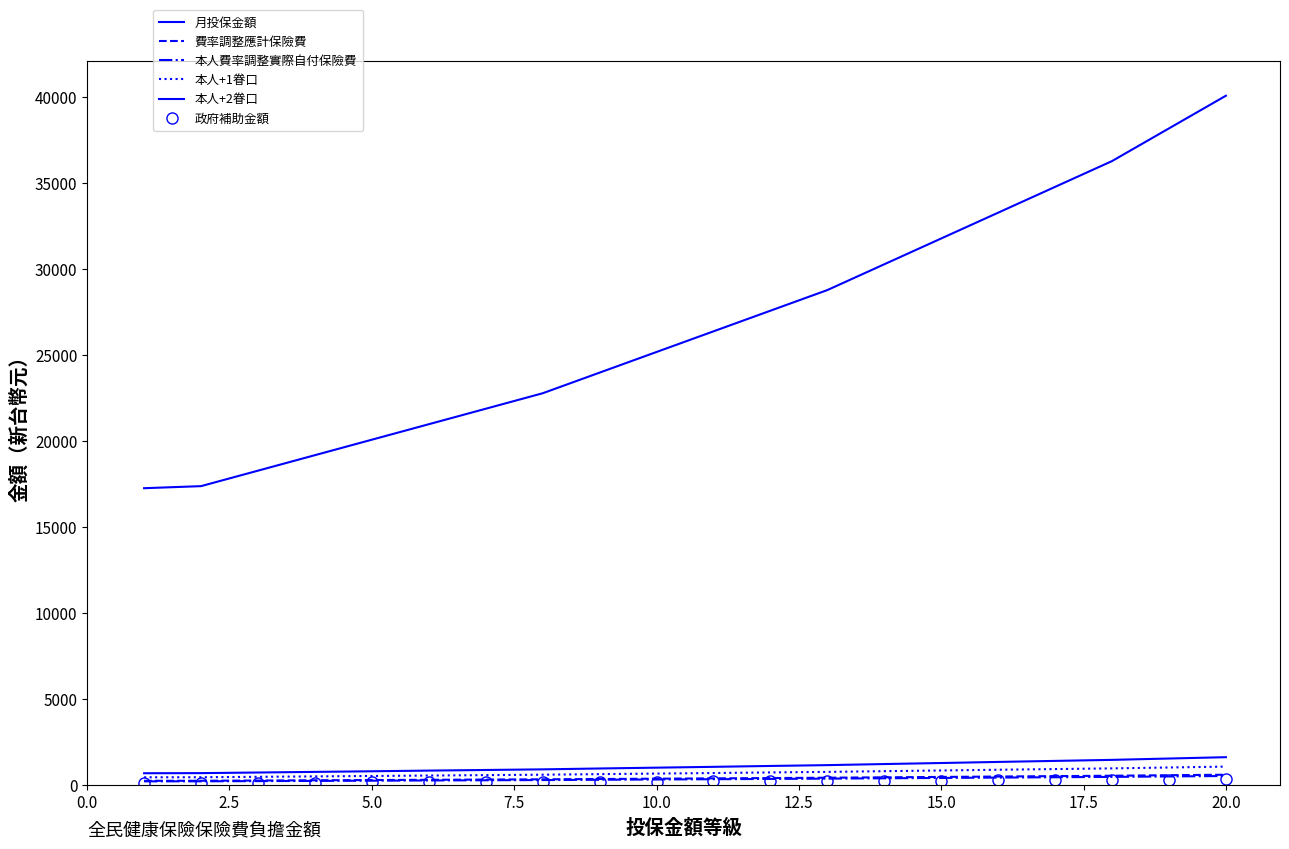

What are all the series names shown in the legend?

月投保金額, 費率調整應計保險費, 本人費率調整實際自付保險費, 本人+1眷口, 本人+2眷口, 政府補助金額